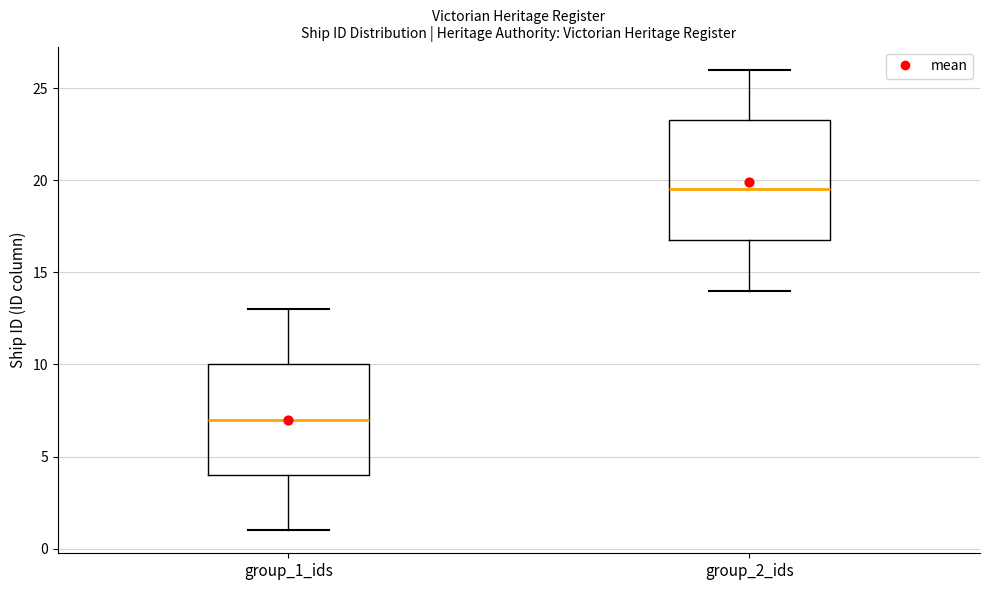

Comparing the boxes themselves (not the whiskers), which one is the tallest?

group_2_ids